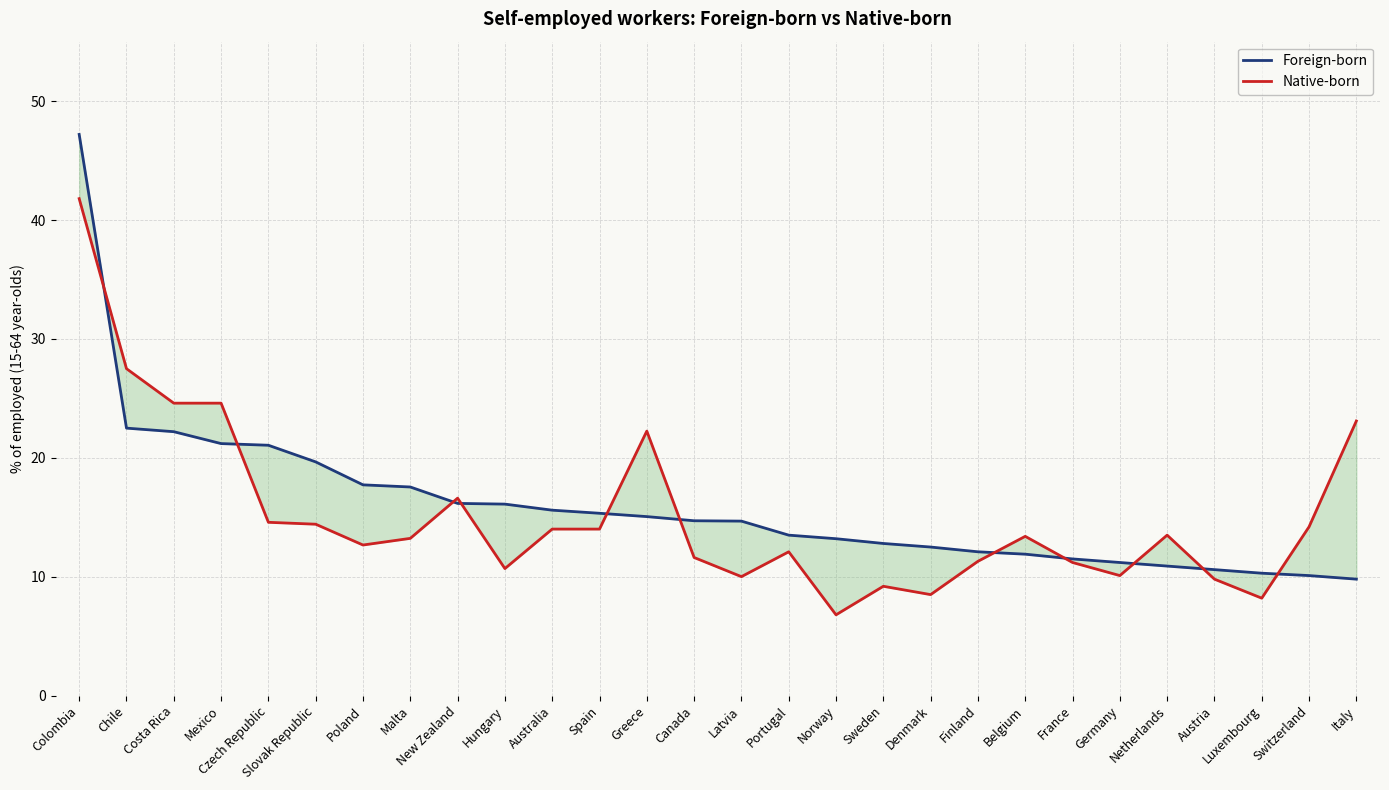

Between which two adjacent categories do Native-born and Foreign-born first intersect?

Colombia and Chile